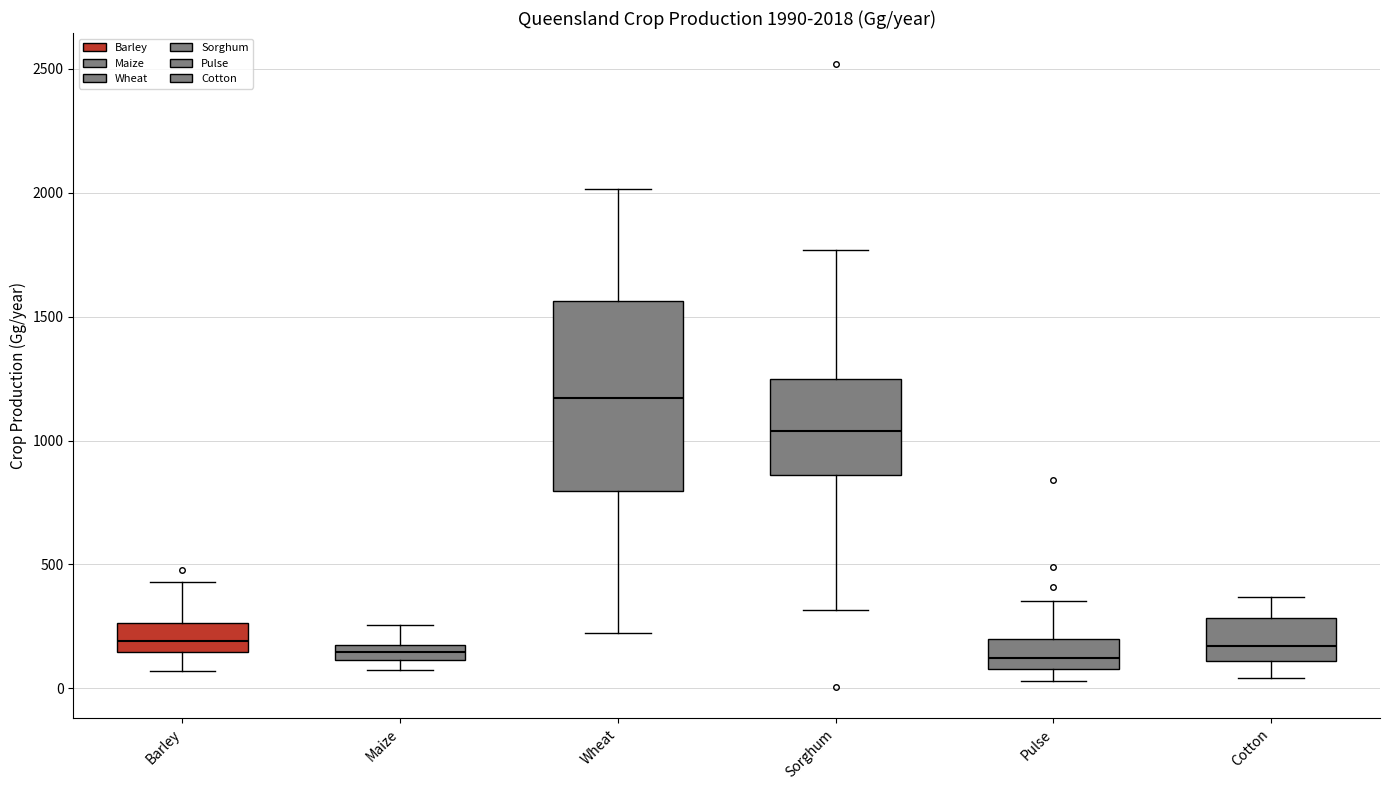

Comparing the boxes themselves (not the whiskers), which one is the tallest?

Wheat